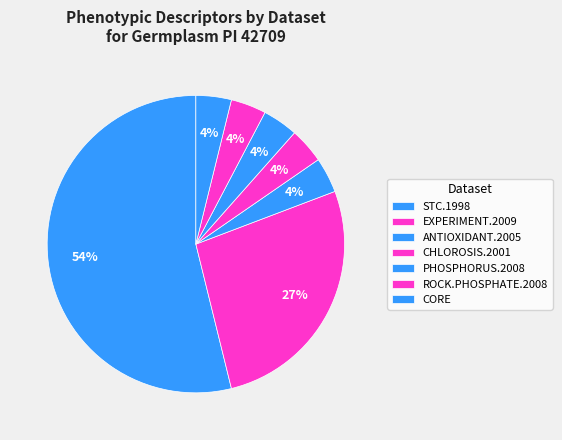

How many segments does this pie chart have?

7